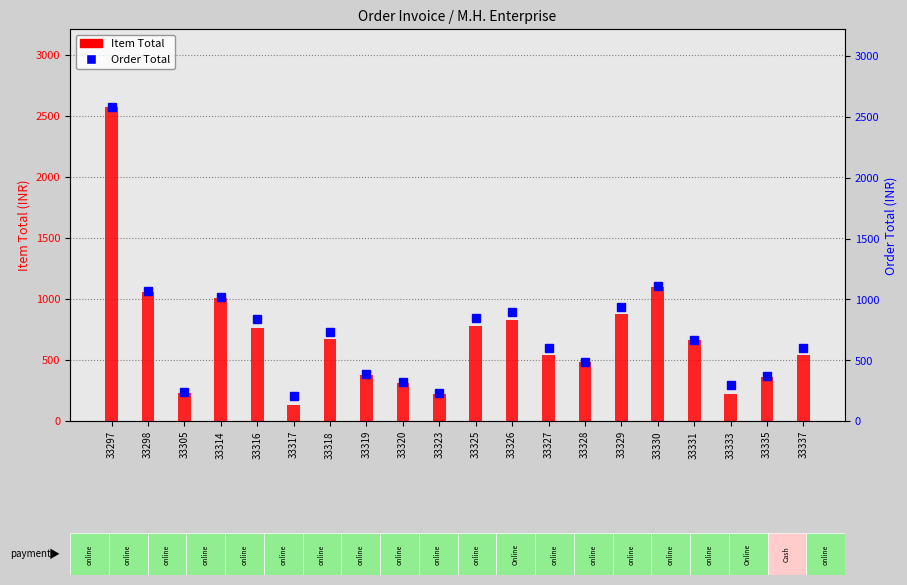

List the series in order of their overall mean, lowest first.

Item Total, Order Total